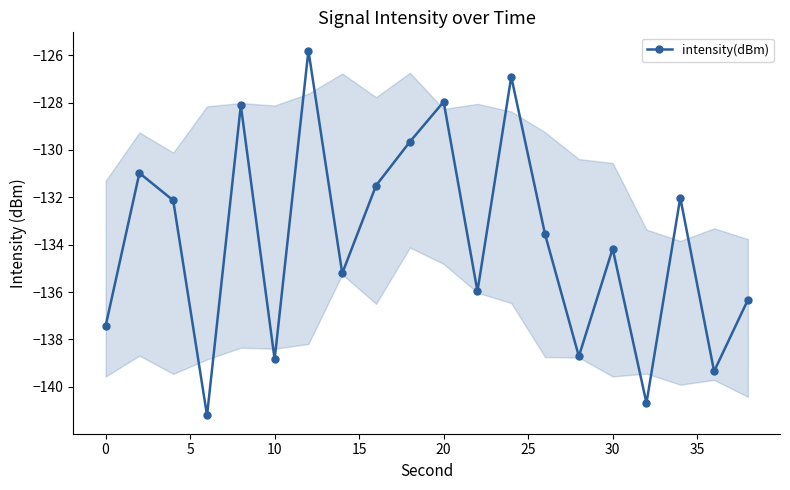

True or false: the data has more than 1 interior local peaks.

True